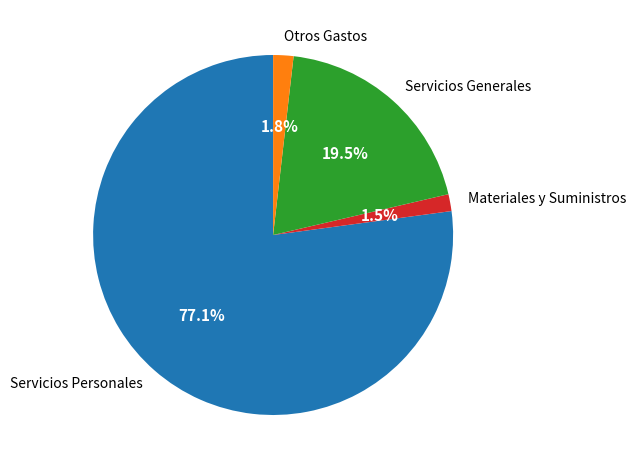

Combined, do Otros Gastos and Servicios Personales account for over 50%?

Yes